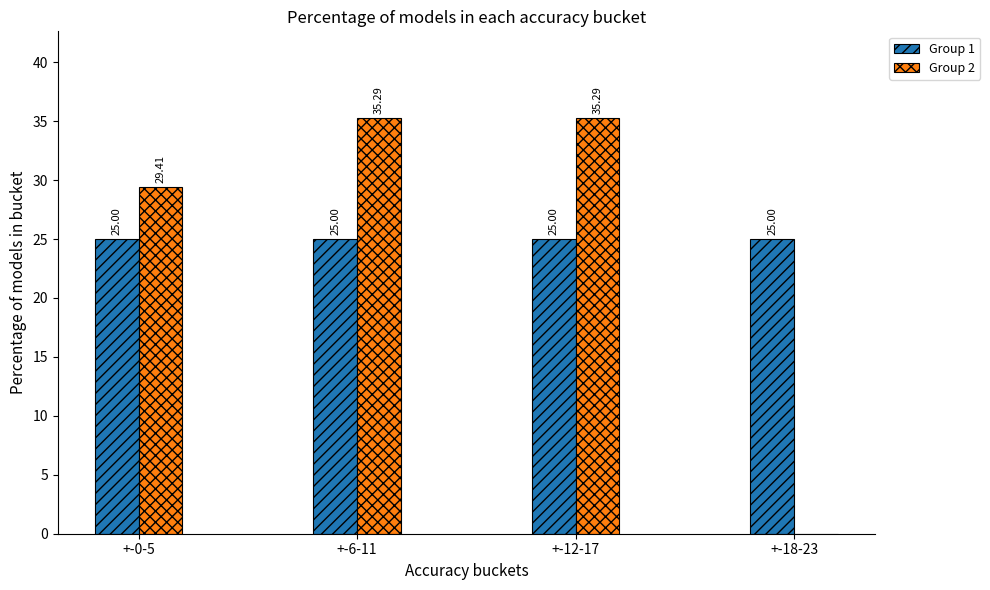

Which series changed the most between +-0-5 and +-18-23?

Group 2